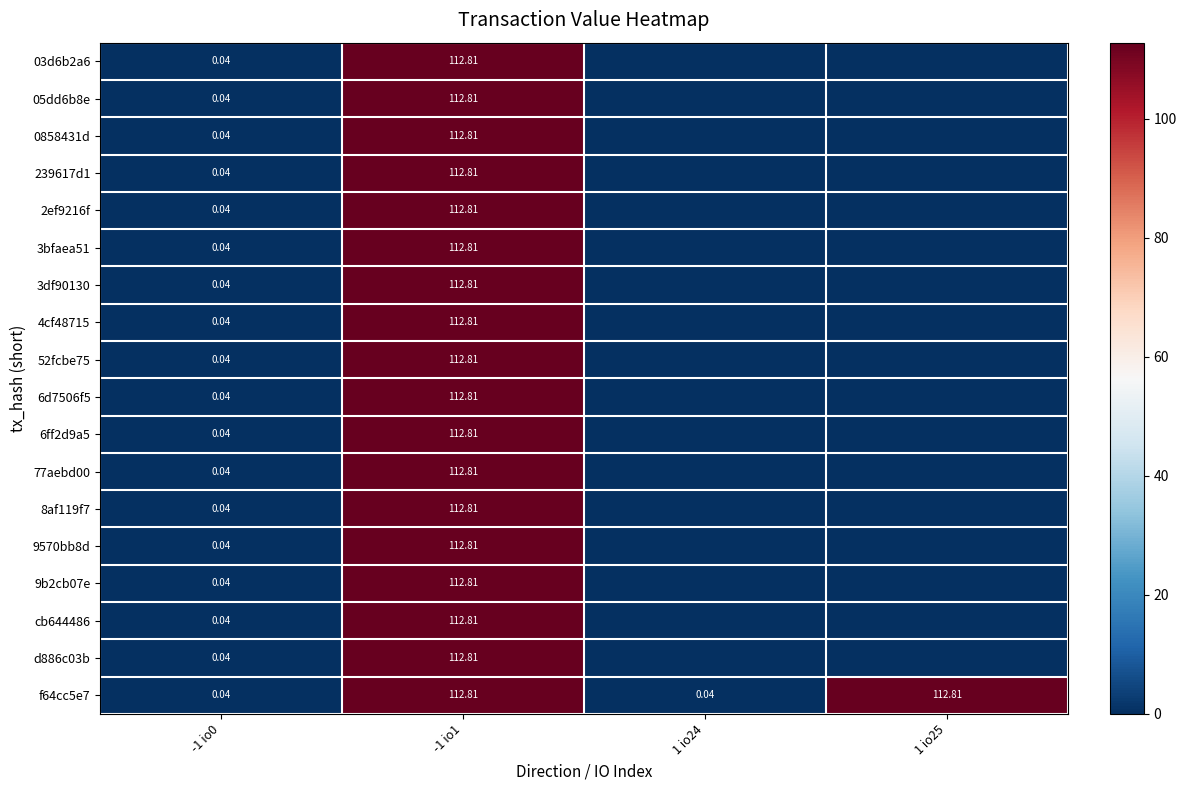

At how many categories does at least one series exceed 71?

2